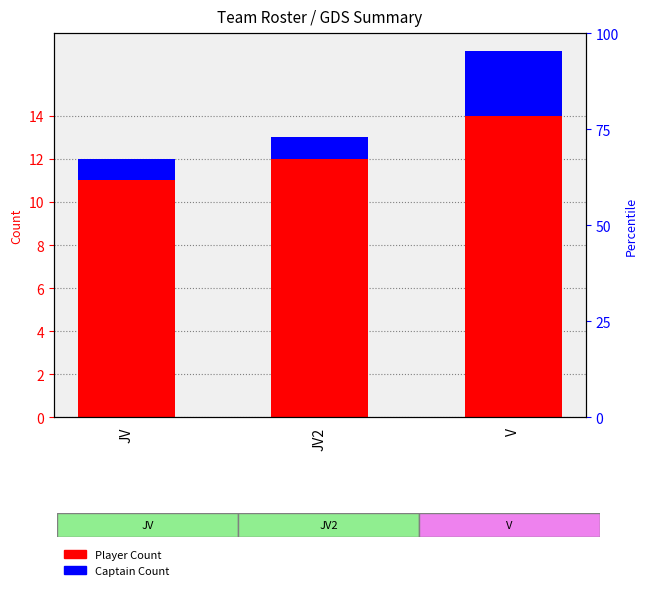

What is the difference between the maximum and second lowest values in the Captain Count series?

2